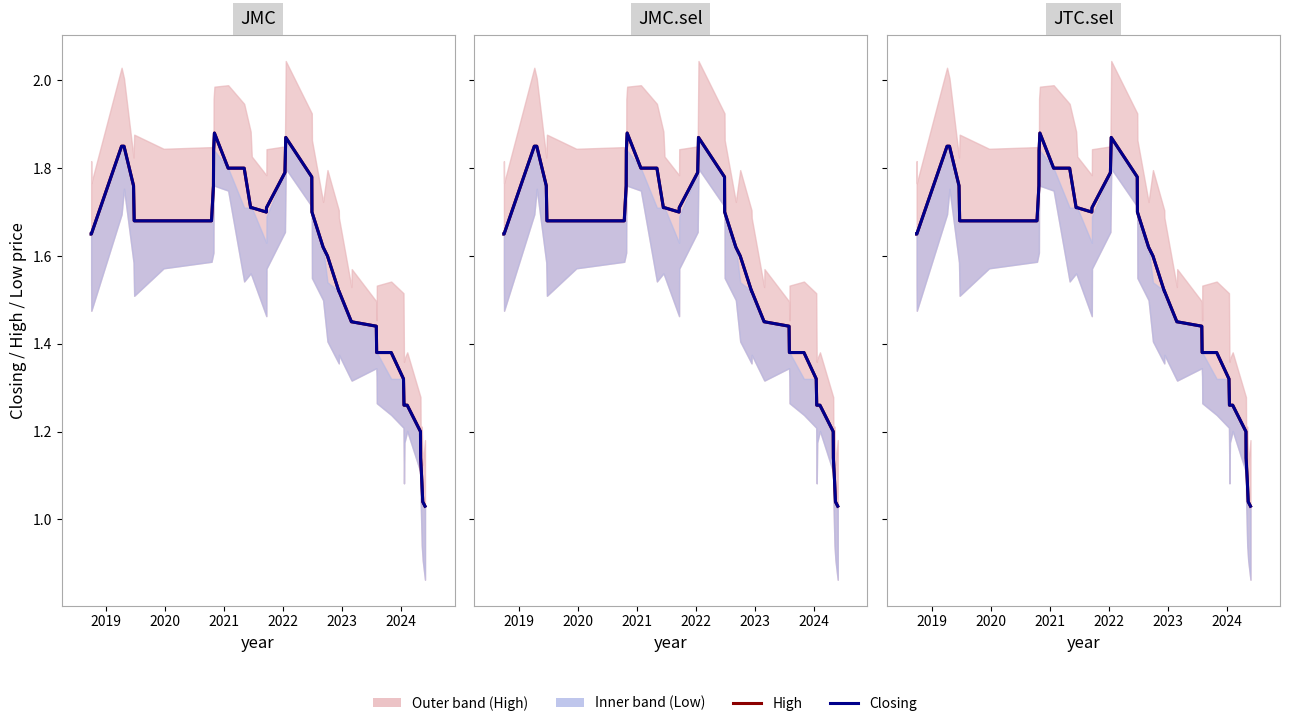

What is the average value of the Closing series?

1.6